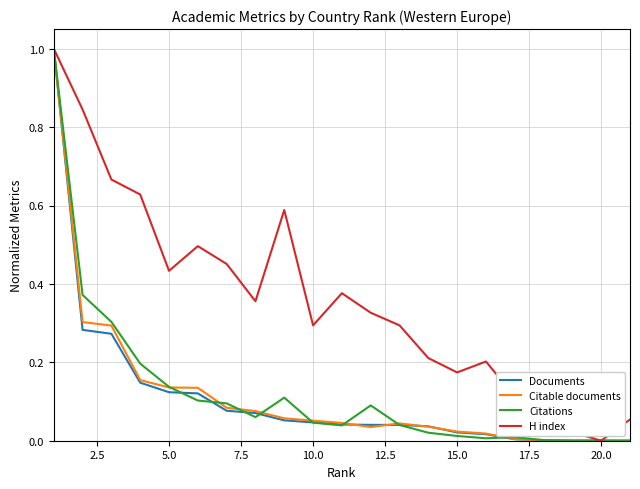

Does the chart display data point markers on the line(s)?

No